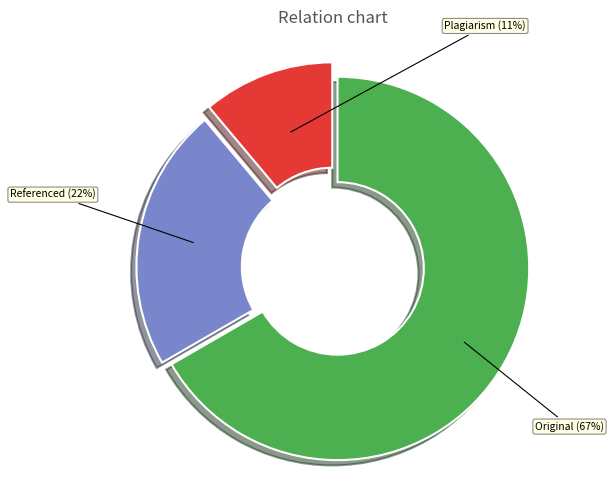

Which slice is the largest?

Original